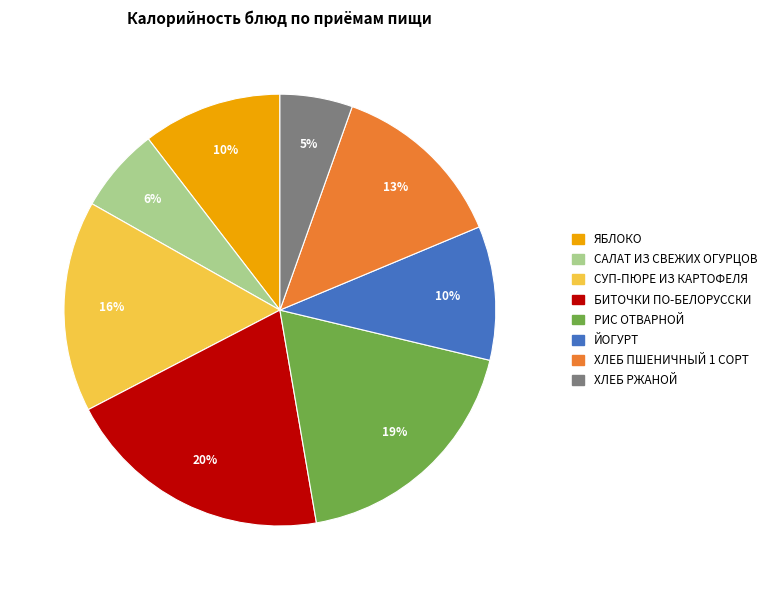

The СУП-ПЮРЕ ИЗ КАРТОФЕЛЯ slice represents 25% of the pie. True or false?

False